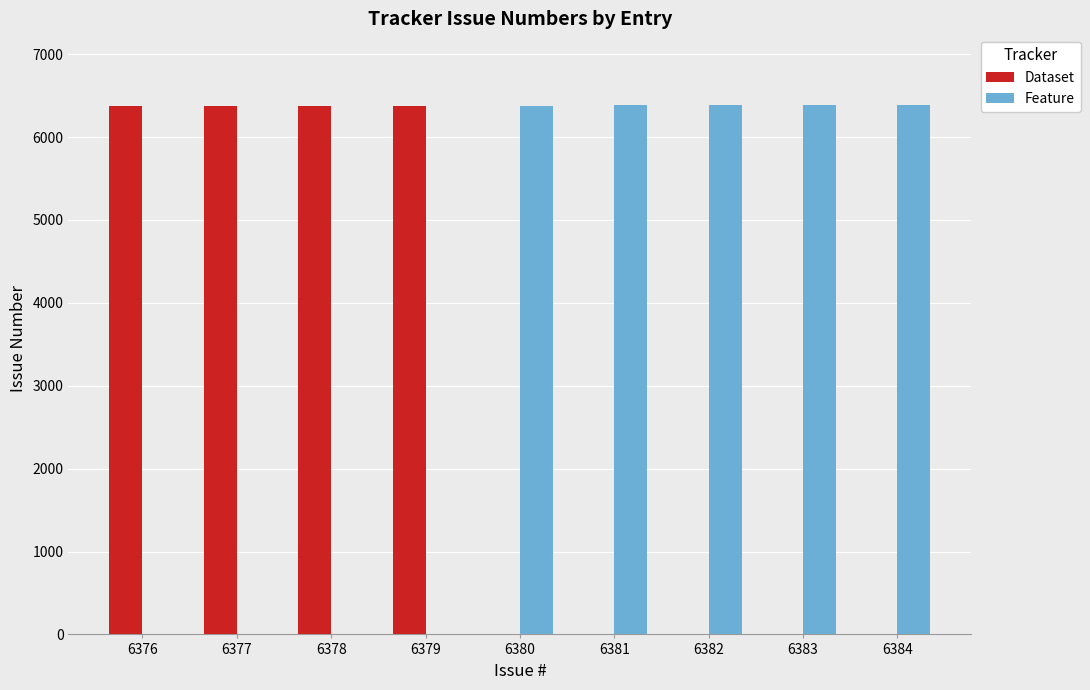

List the series in order of their peak value, highest first.

Feature, Dataset